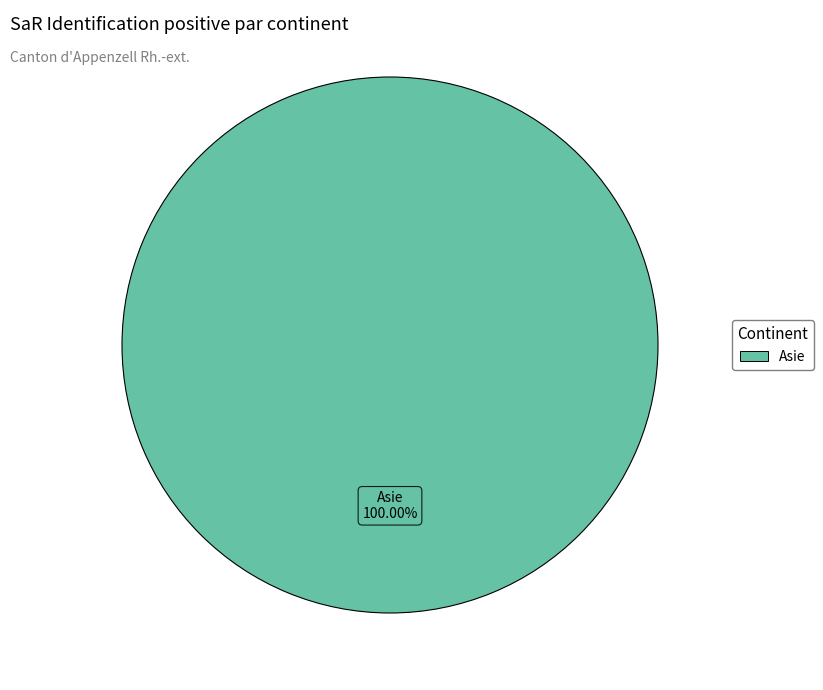

Rank the categories by value from highest to lowest.

Asie